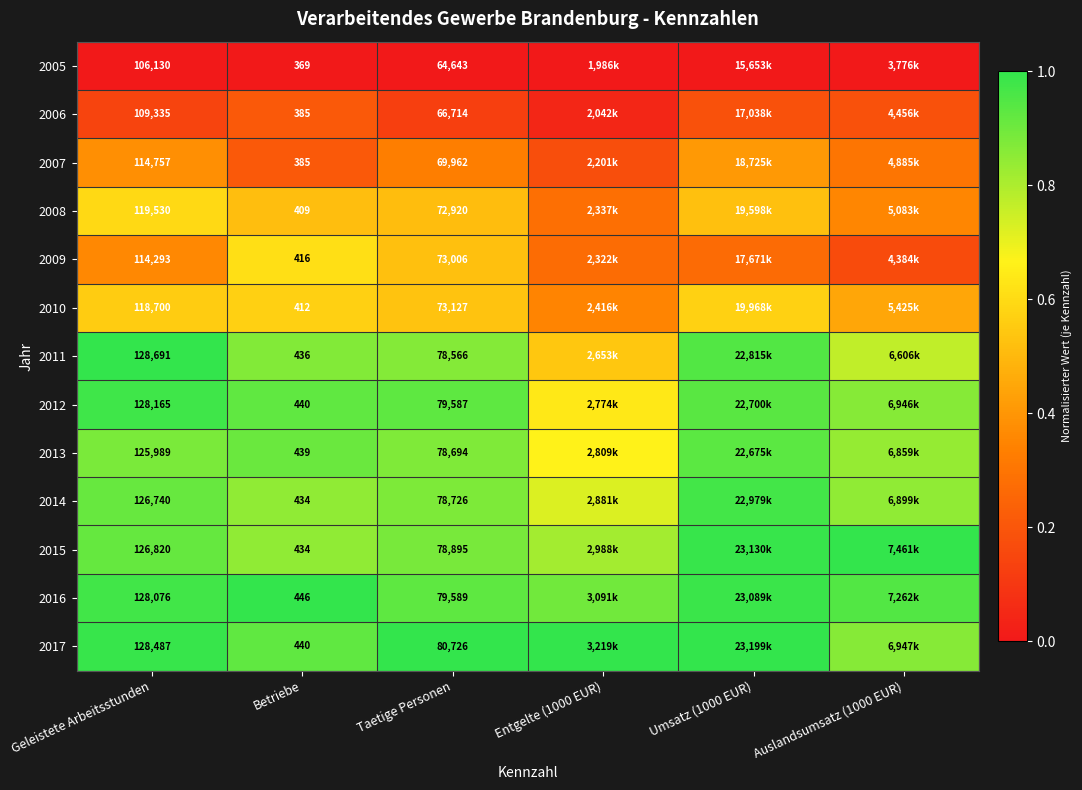

Is it true that 2009 equals 0.2 at Auslandsumsatz (1000 EUR)?

True